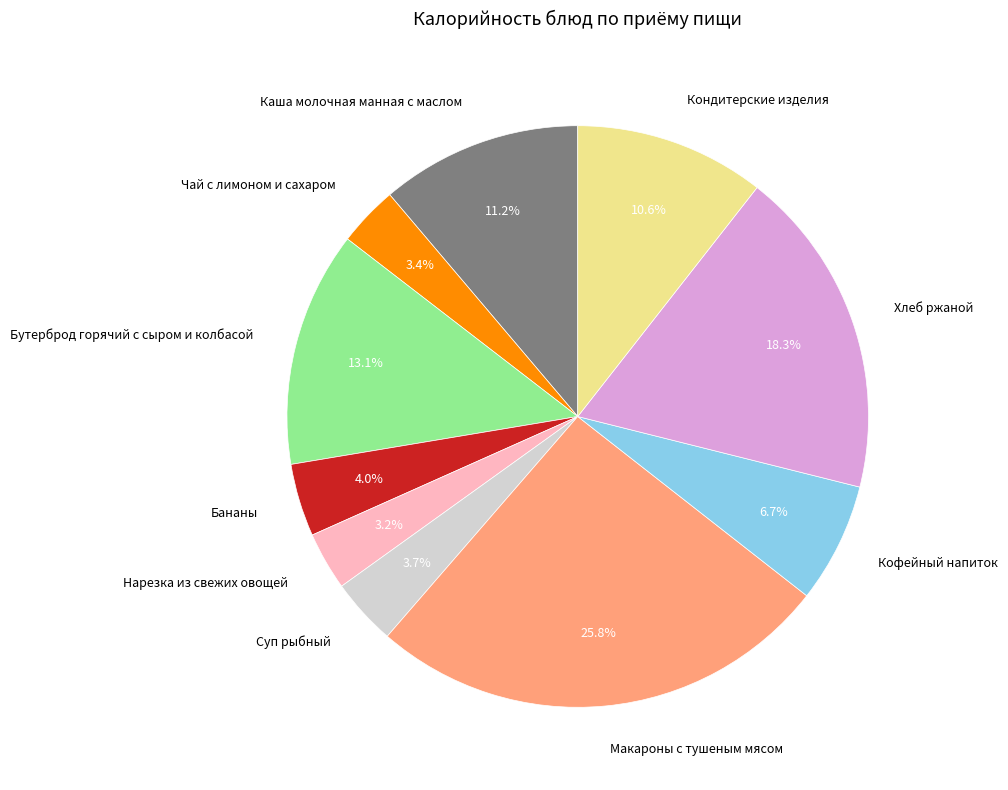

Do Суп рыбный and Каша молочная манная с маслом together represent more than half of the pie?

No